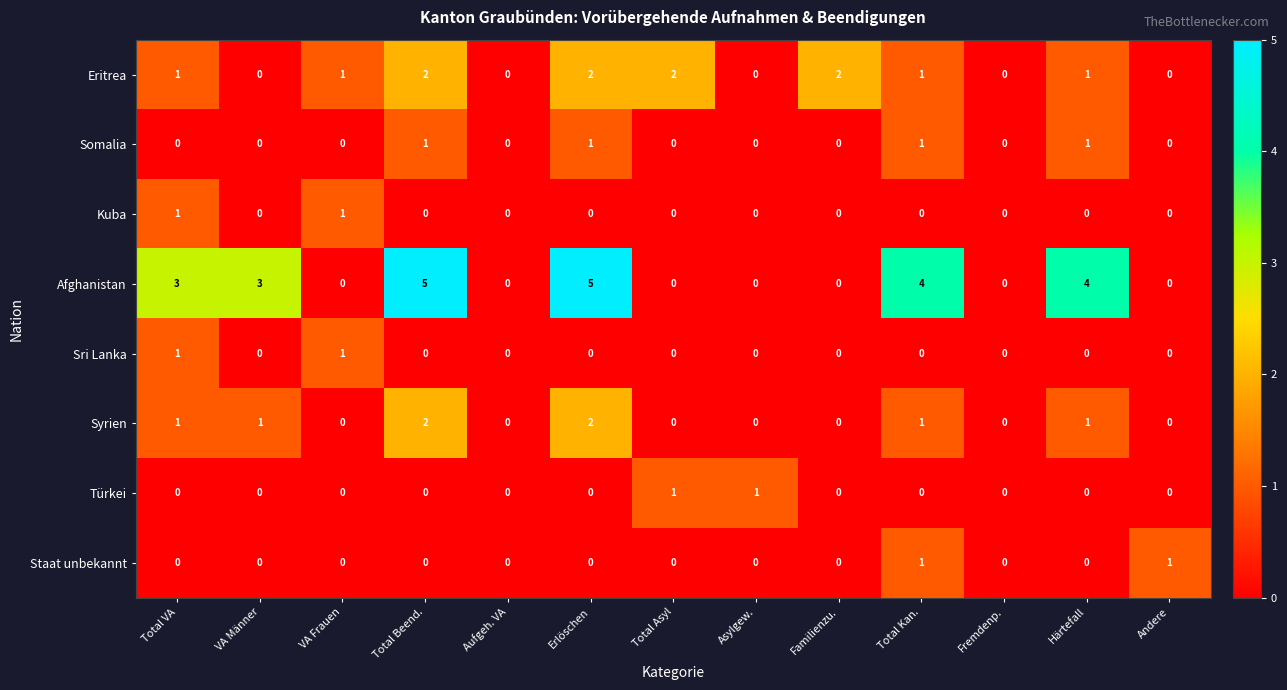

True or false: Türkei has a value of -1 at Erlöschen.

False